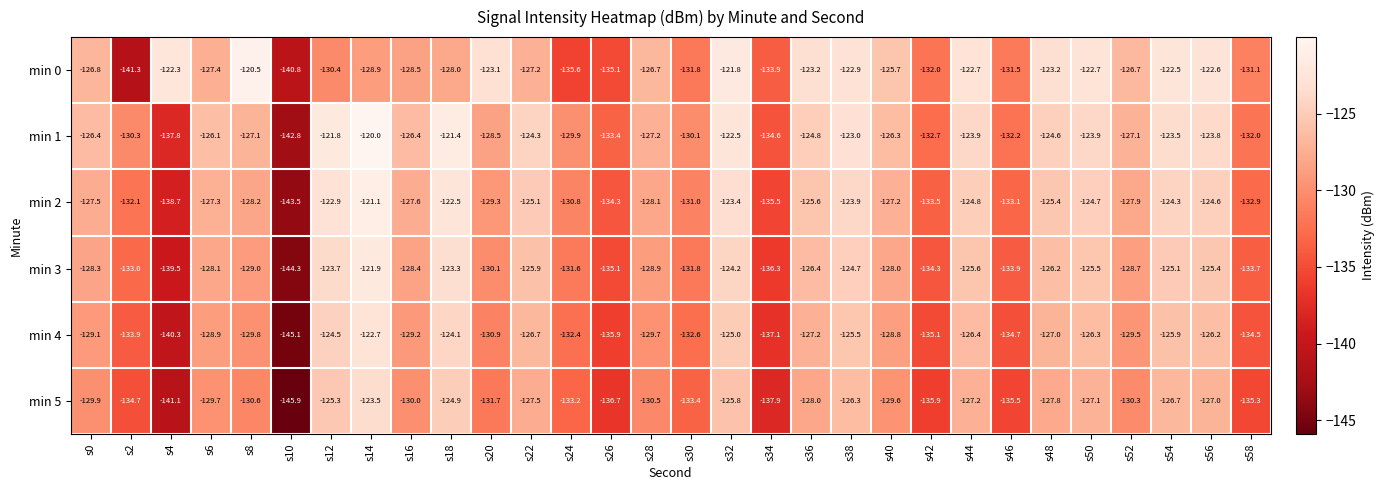

Count the number of data series in this chart.

6